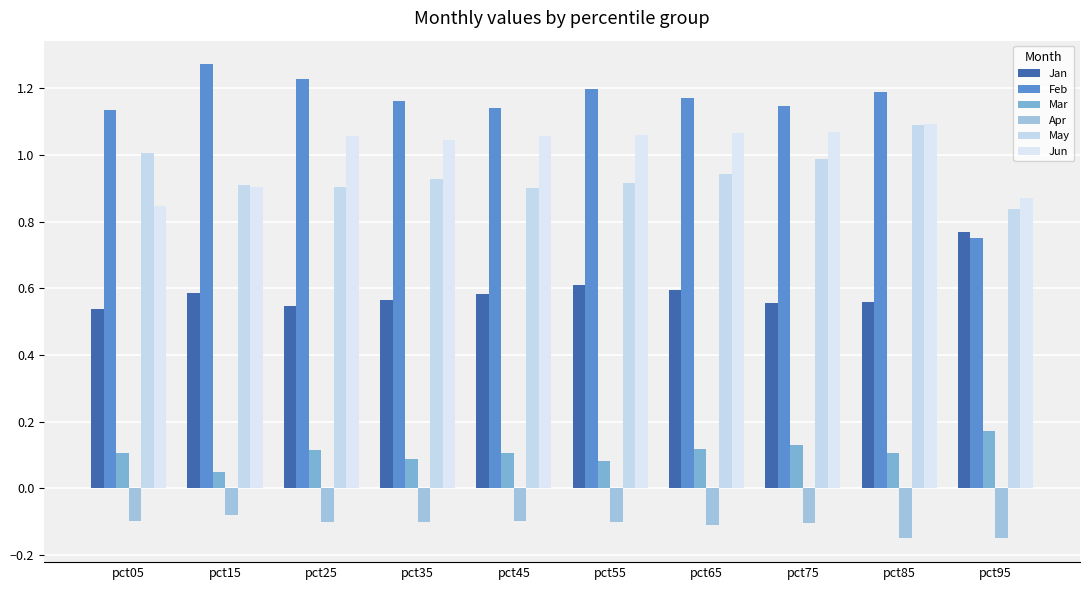

True or false: Feb has a value of 1.6 at pct55.

False